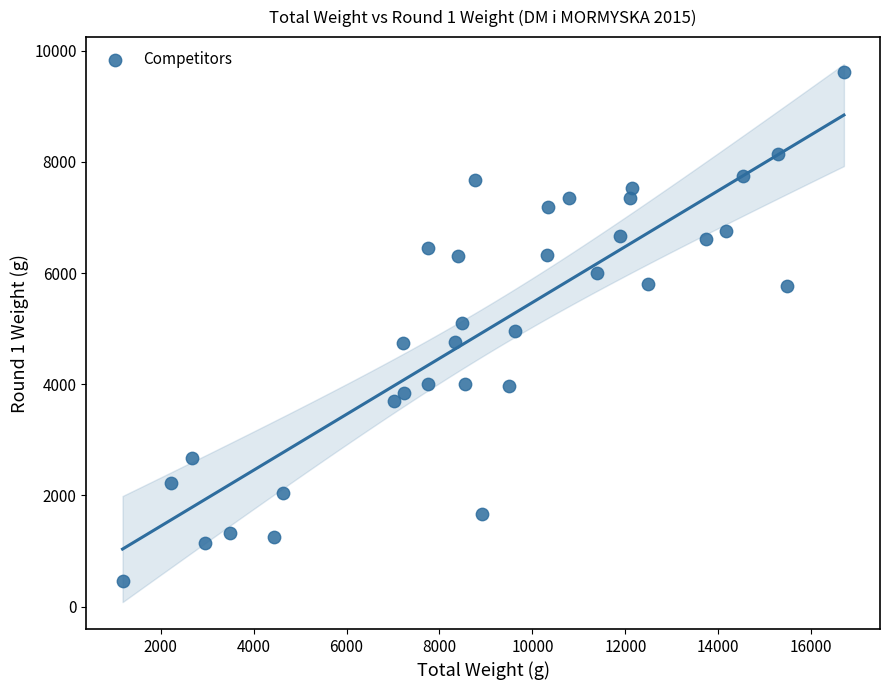

What is the range of Y values (max minus min)?

9160